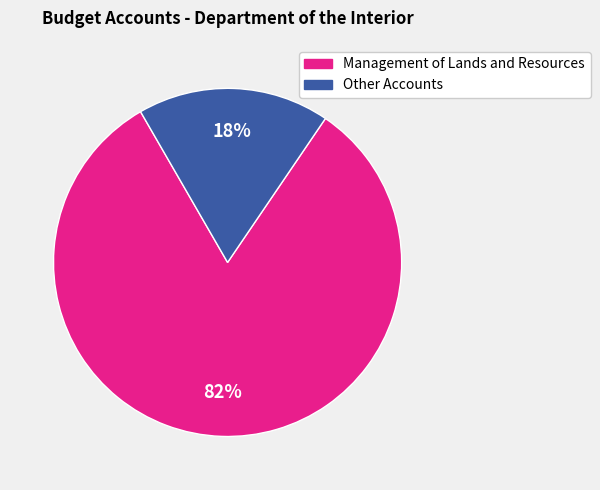

Is there a majority slice in this chart?

Yes